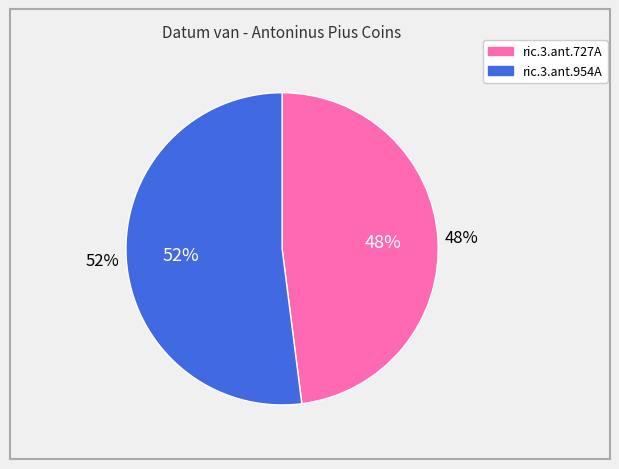

How many slices are in this pie chart?

2